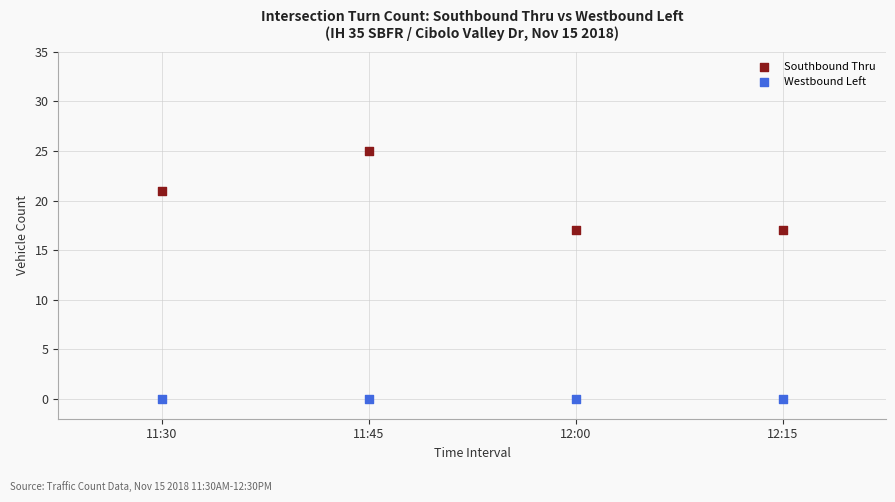

Across all data points, what is the average Y value?

10